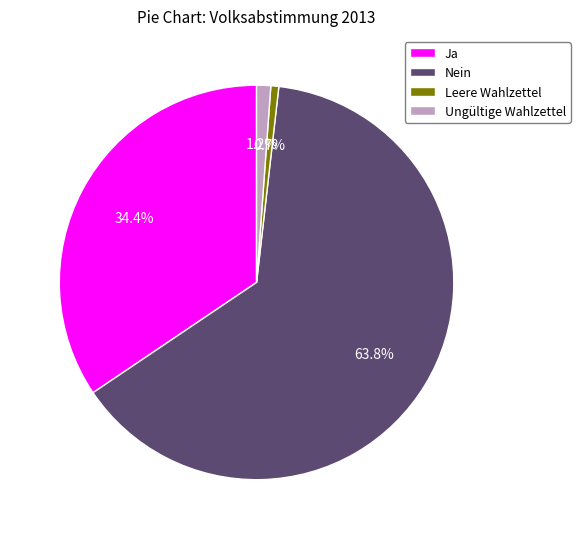

The Ja slice represents 34% of the pie. True or false?

True